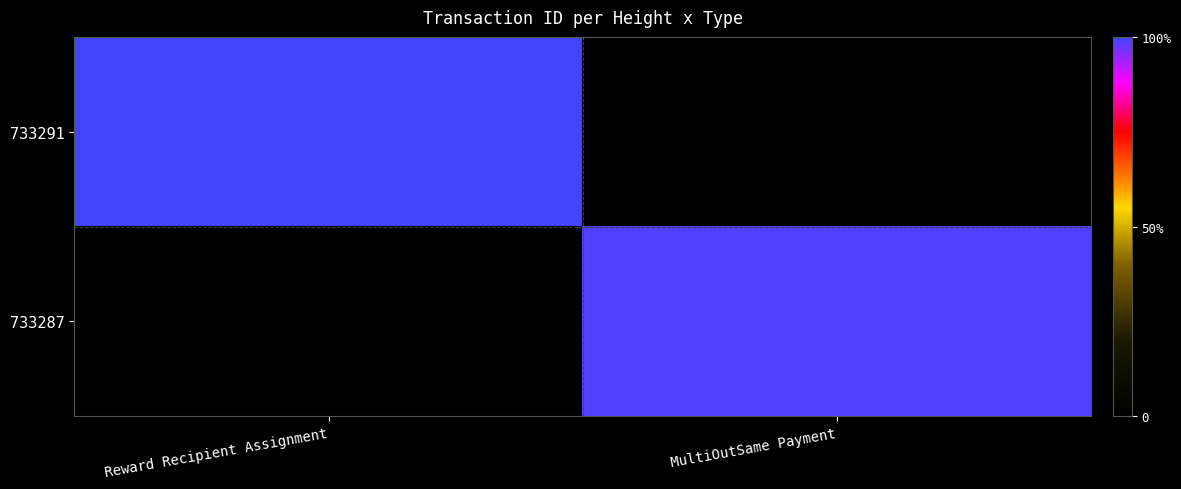

Between Reward Recipient Assignment and MultiOutSame Payment, which is larger?

Reward Recipient Assignment